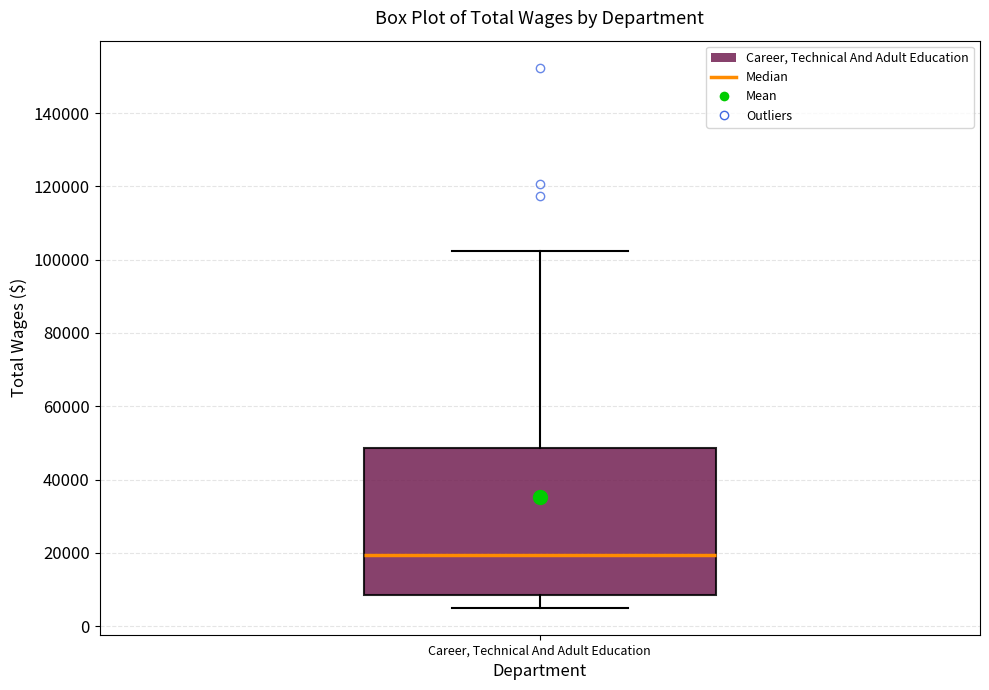

Transcribe this box plot: give where the median line is, the range the box spans, and where the two whiskers end, as read against the y-axis. The values are not printed on the chart, so give them approximately, as read against the axis.

median 20000, box 8000 to 48000, whiskers 6000 to 102000